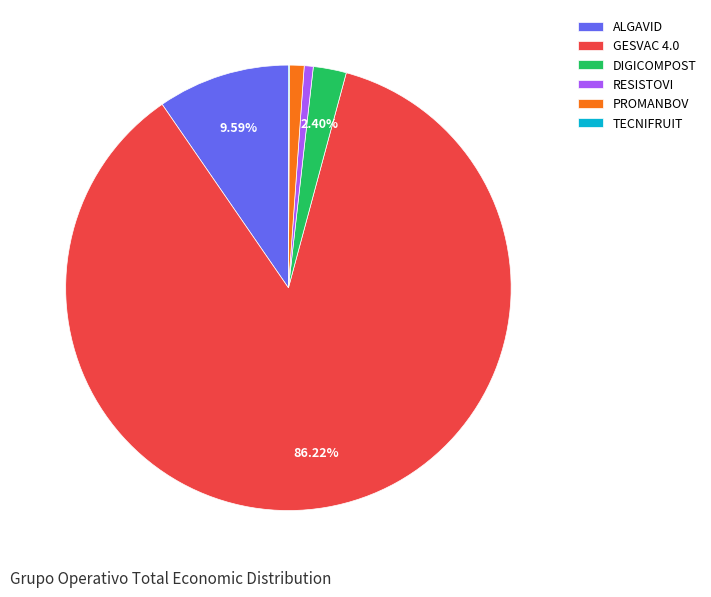

What is the largest slice in the pie chart?

GESVAC 4.0